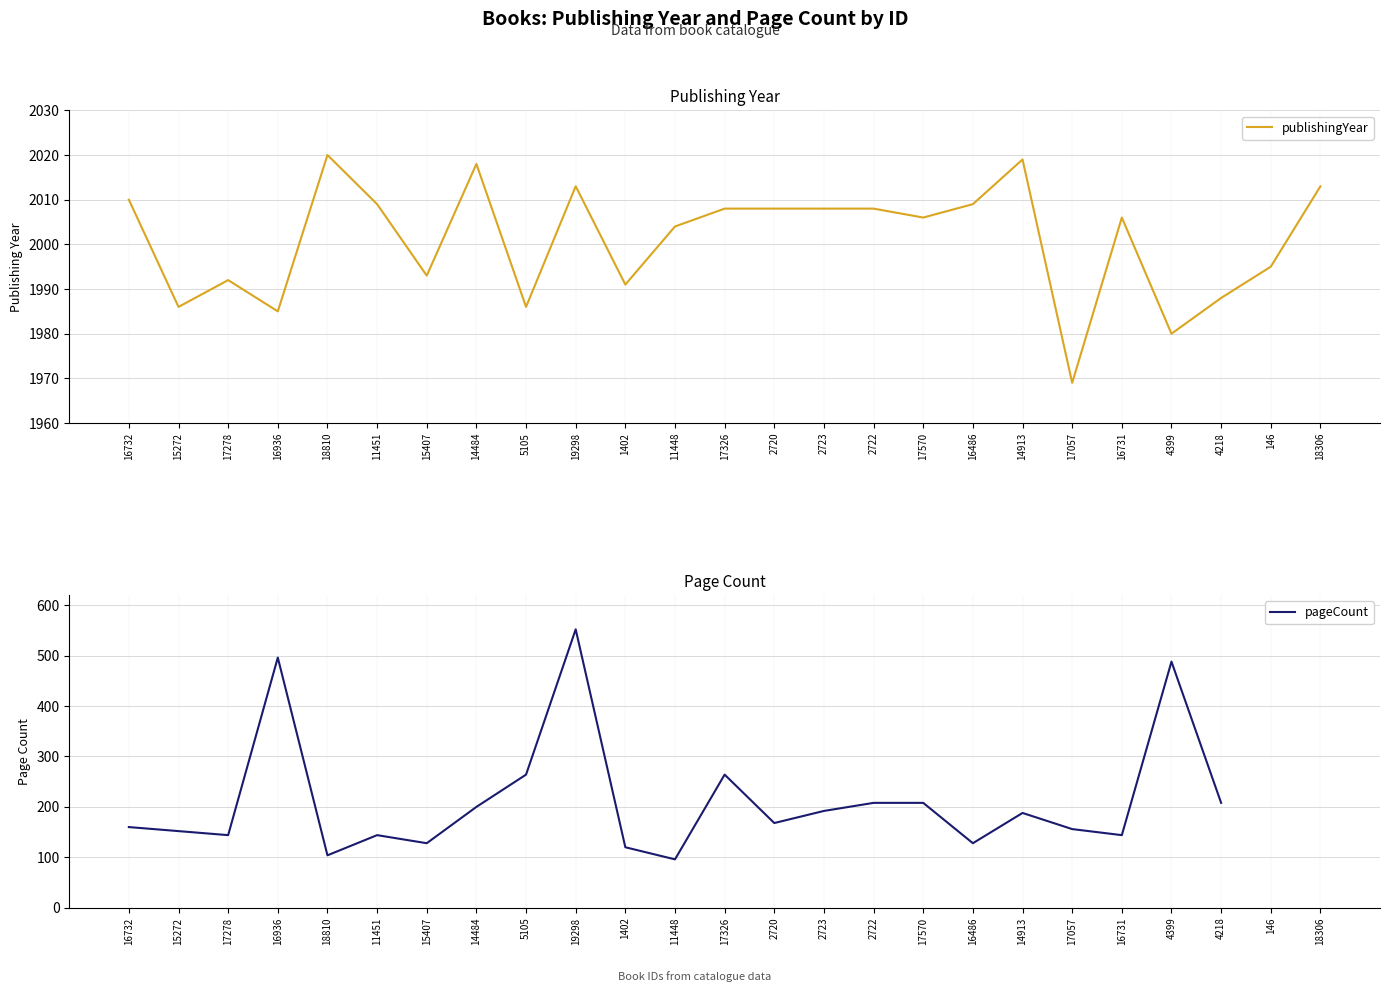

At which label does publishingYear reach its peak?

18810